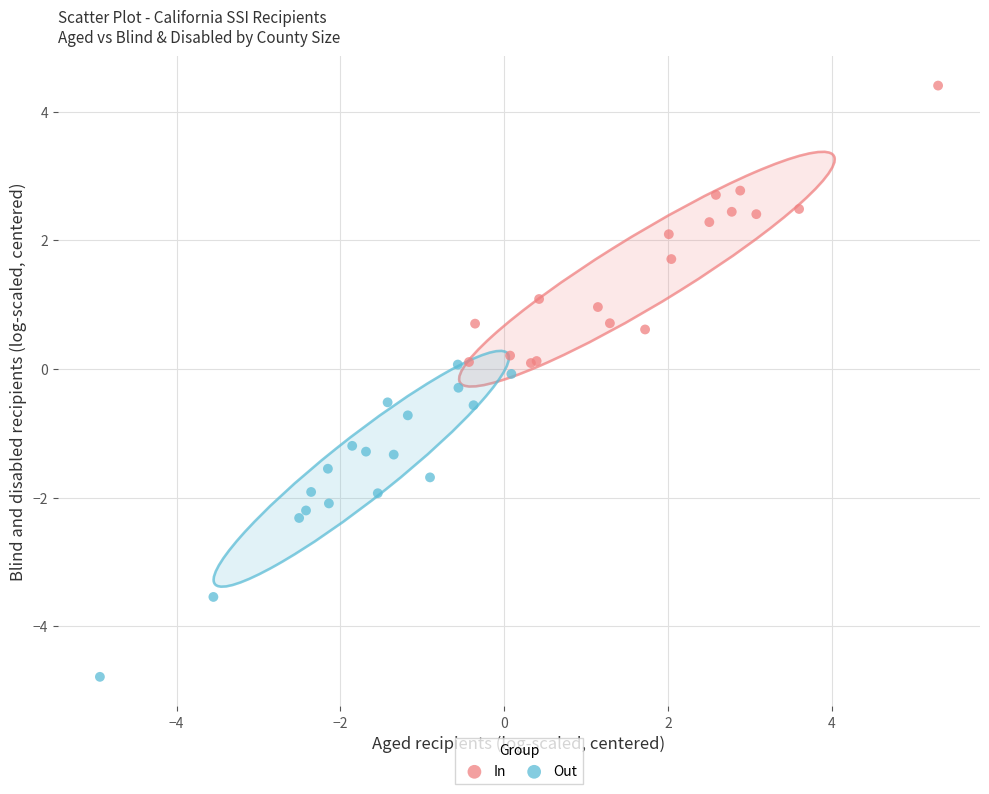

Which series has the largest Y range (max minus min)?

Out